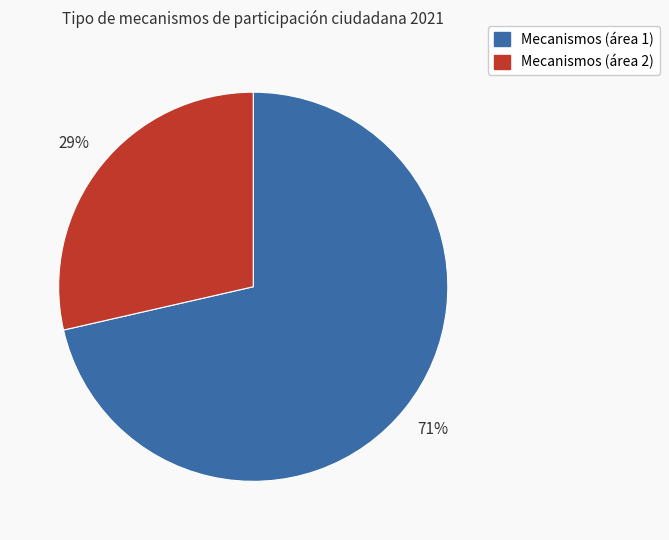

How many slices are in this pie chart?

2